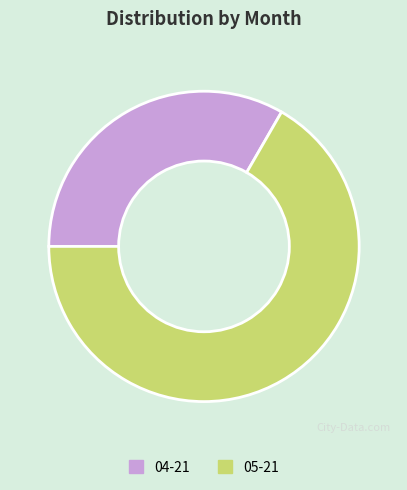

The 04-21 slice represents 33% of the pie. True or false?

True